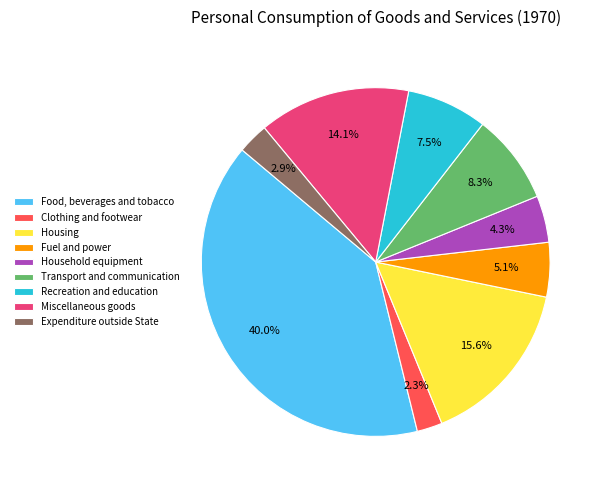

Does any single category account for the majority?

No